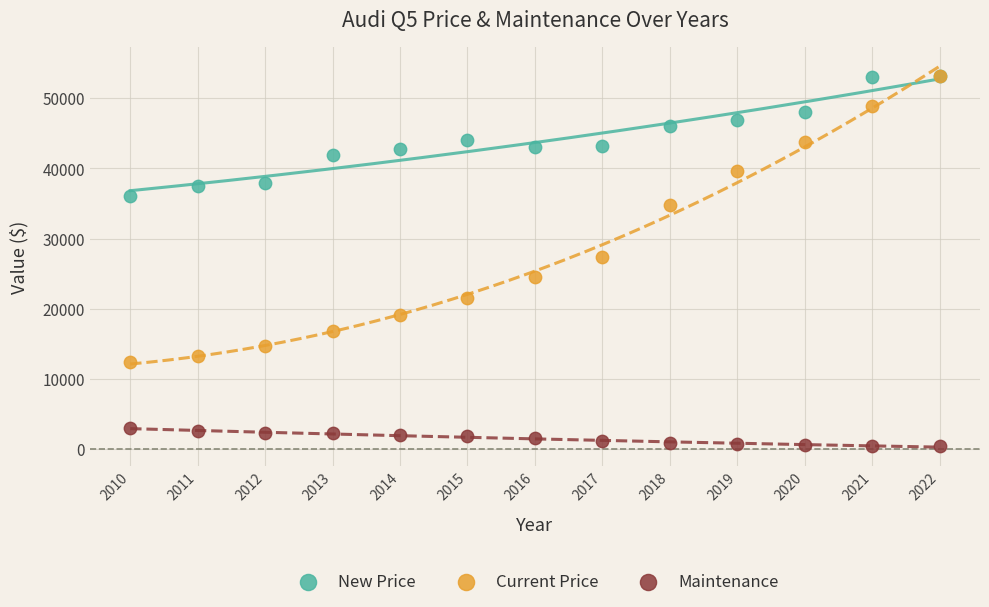

Which series contains the lowest Y value?

Maintenance